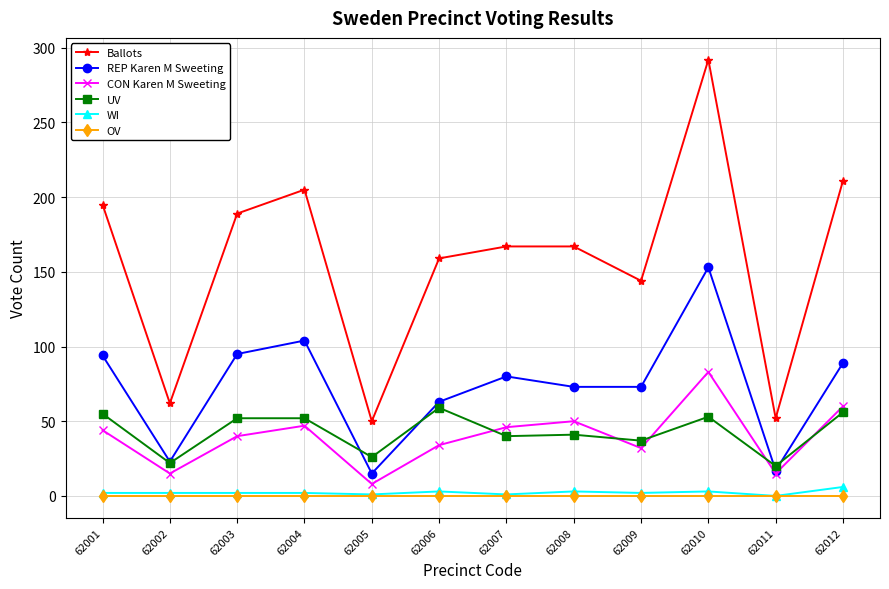

At which category does CON Karen M Sweeting reach its first local peak?

62004